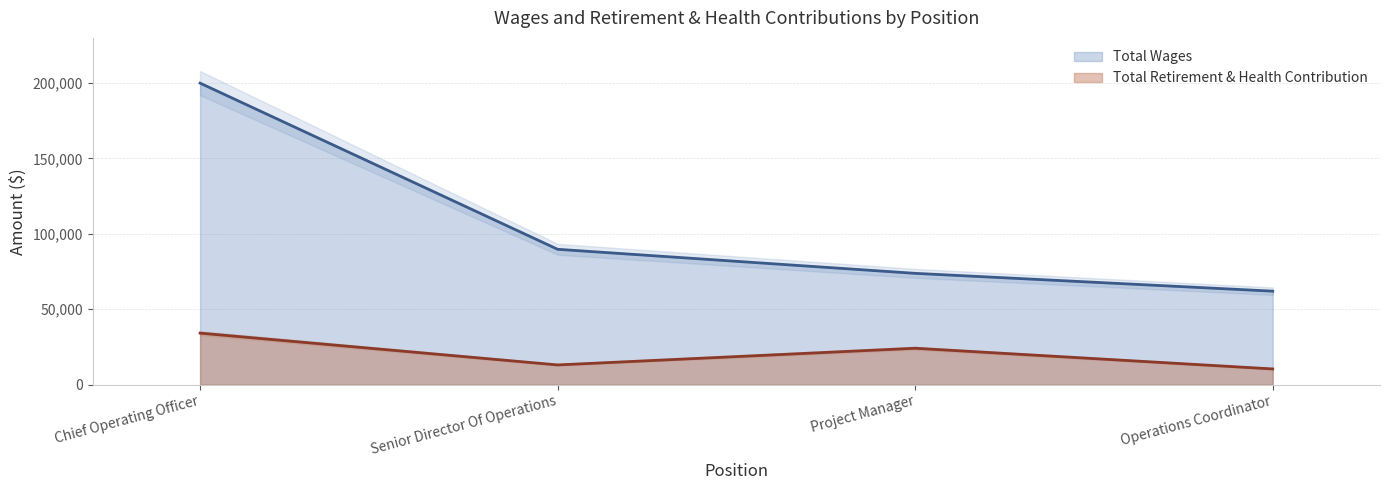

Count the number of categories in the chart.

4